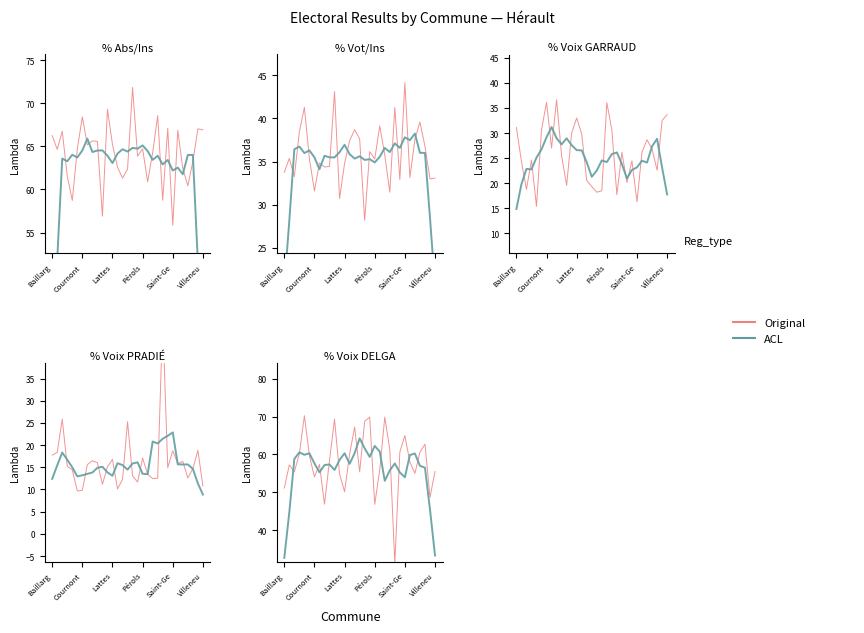

Rank the series at 7 from lowest to highest value.

ACL, Original